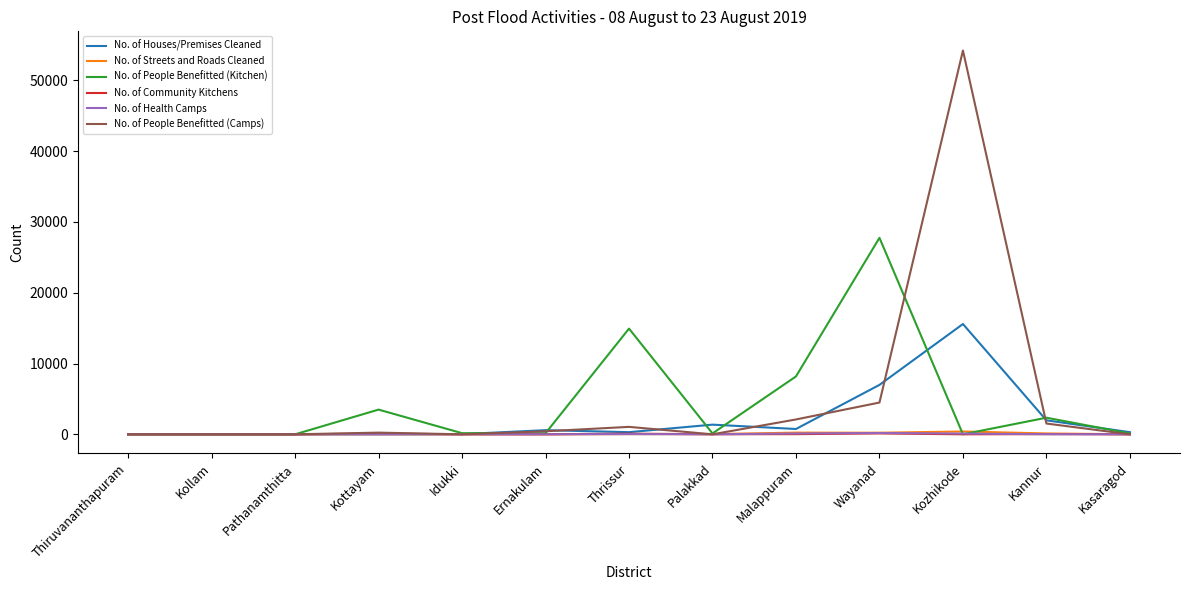

What is the maximum value shown in the chart?

54228